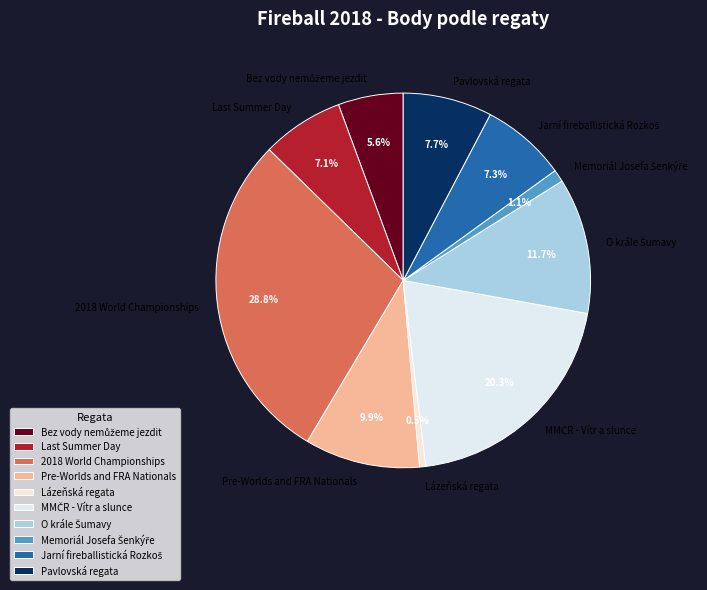

To the nearest percent, what is the average slice percentage?

10%